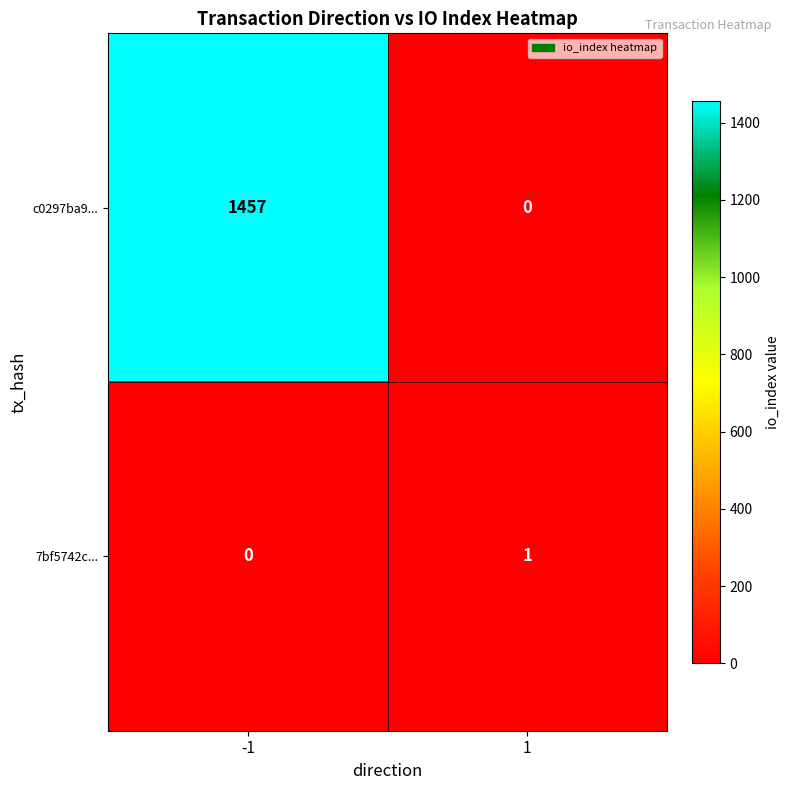

Which series changed the most between -1 and 1?

c0297ba9...